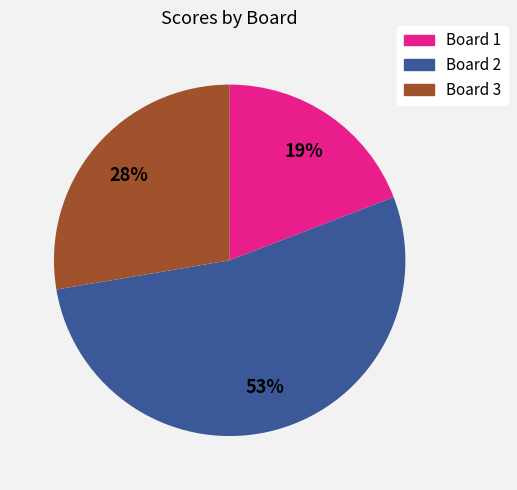

Does Board 3 represent more than half of the total?

No